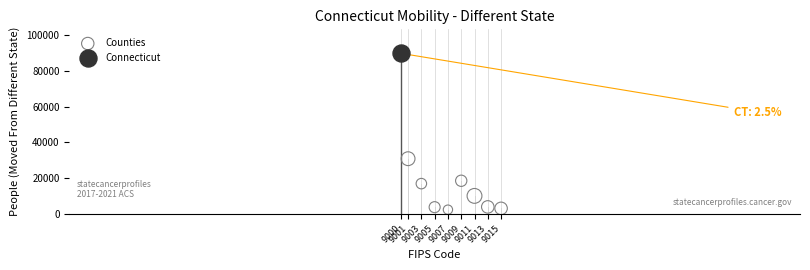

What are all the series names shown in the legend?

Counties, Connecticut